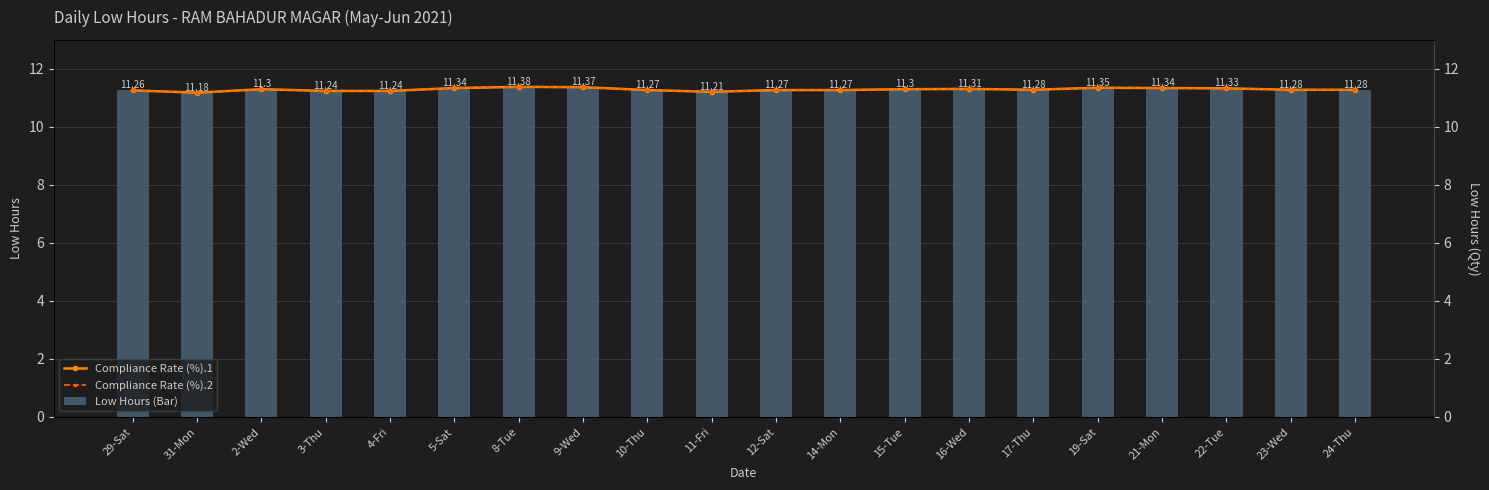

At which category is the sum across all series the highest?

8-Tue